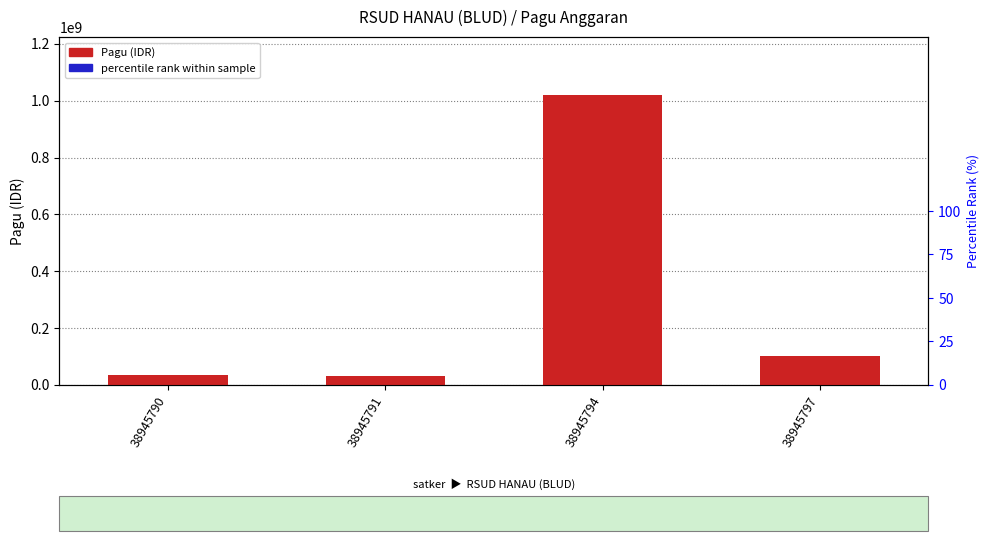

Are the bars grouped side by side (vs. stacked)?

Yes